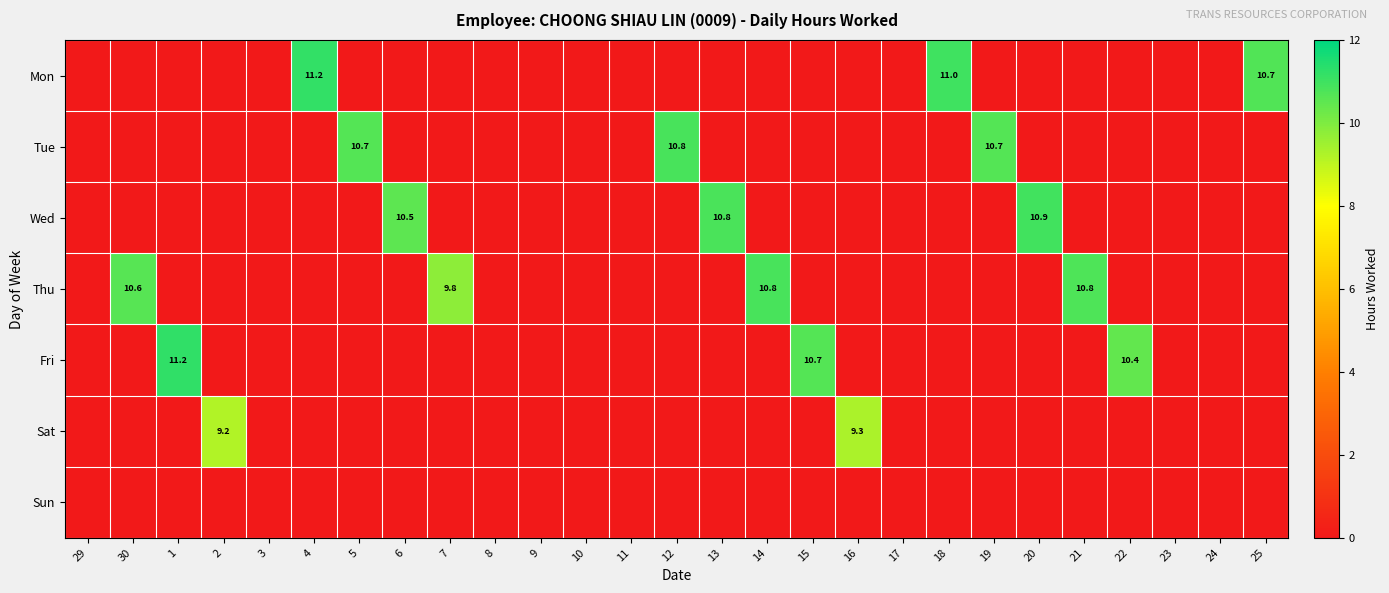

How many series are shown in this chart?

7